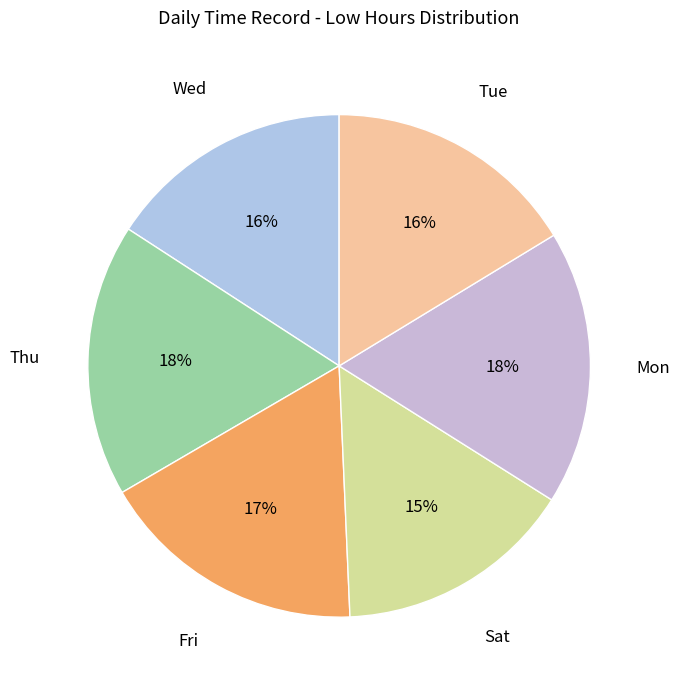

What percentage is the Tue slice, to the nearest percent?

16%